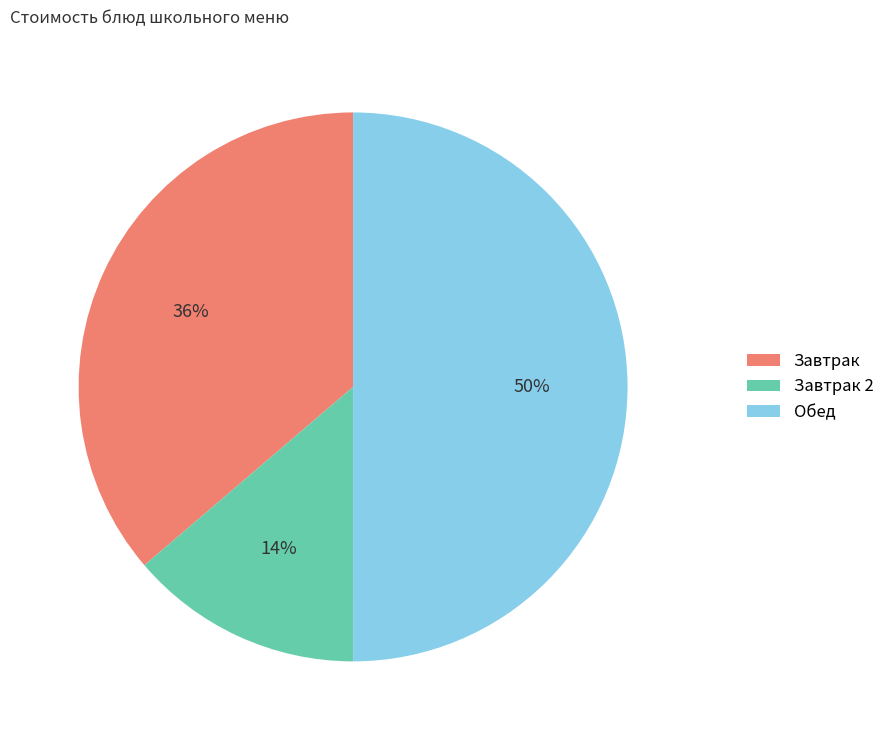

True or false: Завтрак 2 accounts for 14% of the total.

True